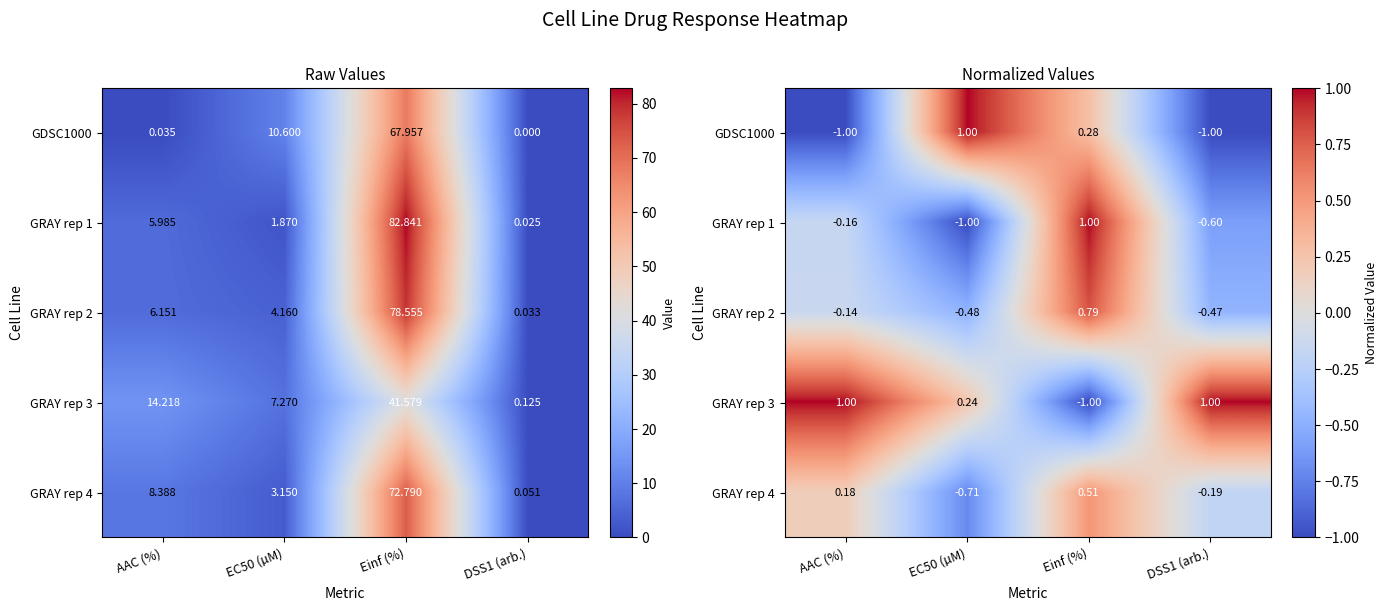

Which category has the highest value across all series?

EC50 (µM)